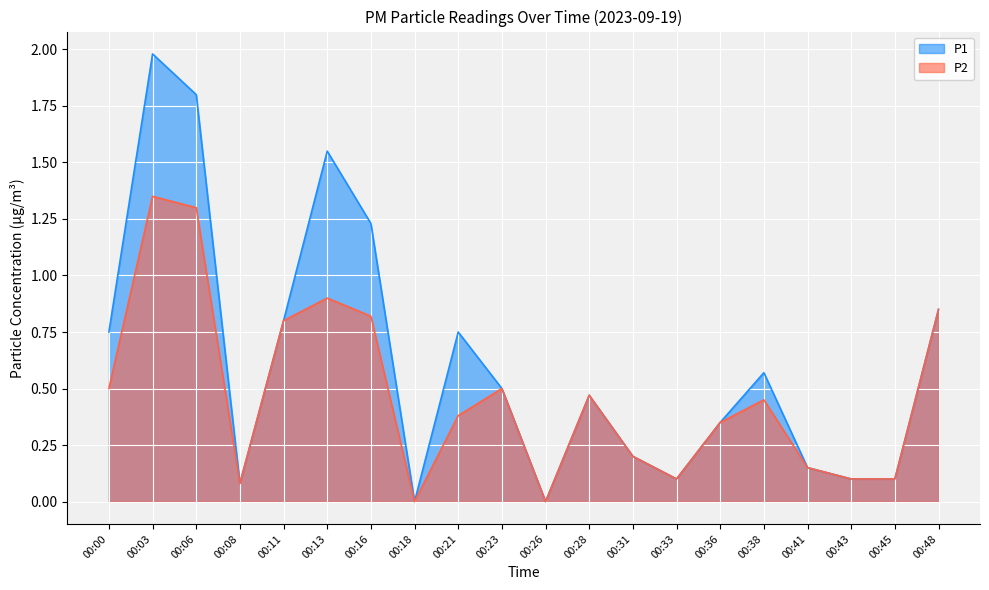

Reading right to left, list all the values displayed in this chart.

P1: 00:48=0.8	00:45=0.1	00:43=0.1	00:41=0.1	00:38=0.6	00:36=0.3	00:33=0.1	00:31=0.2	00:28=0.5	00:26=0.0	00:23=0.5	00:21=0.8	00:18=0.0	00:16=1.2	00:13=1.6	00:11=0.8	00:08=0.1	00:06=1.8	00:03=2.0	00:00=0.8
P2: 00:48=0.8	00:45=0.1	00:43=0.1	00:41=0.1	00:38=0.5	00:36=0.3	00:33=0.1	00:31=0.2	00:28=0.5	00:26=0.0	00:23=0.5	00:21=0.4	00:18=0.0	00:16=0.8	00:13=0.9	00:11=0.8	00:08=0.1	00:06=1.3	00:03=1.4	00:00=0.5